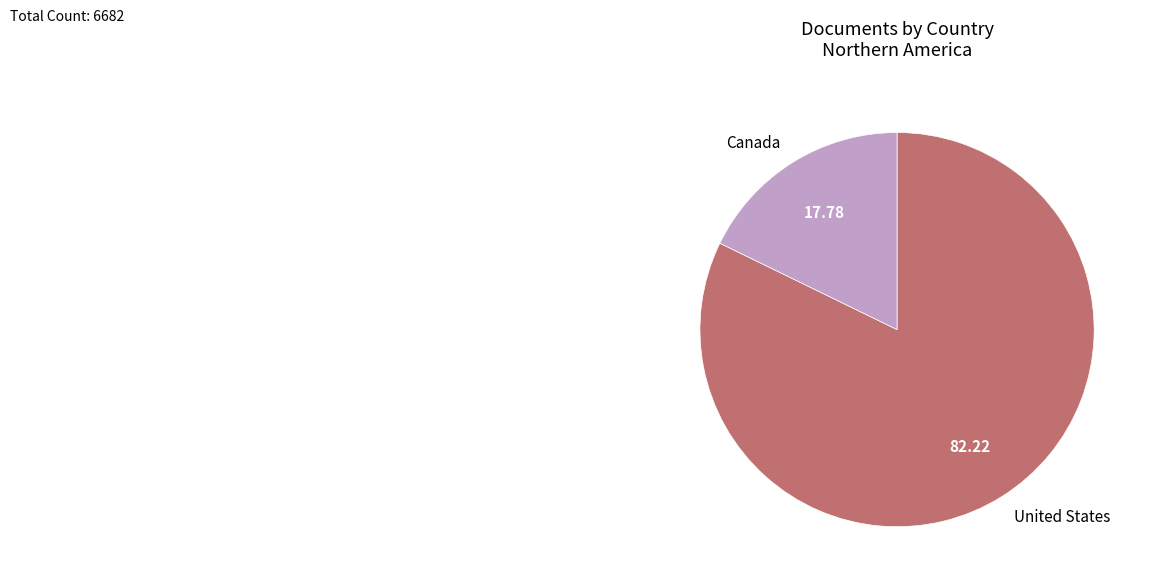

Is it true that United States is 82% of the pie?

True